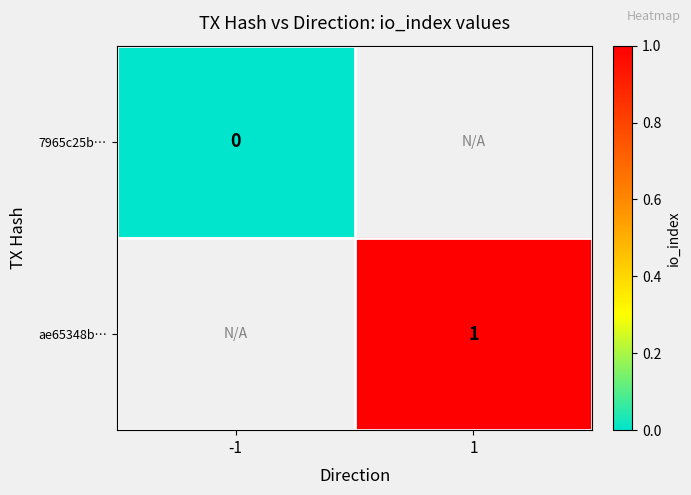

Is it true that ae65348b… equals 1 at 1?

True